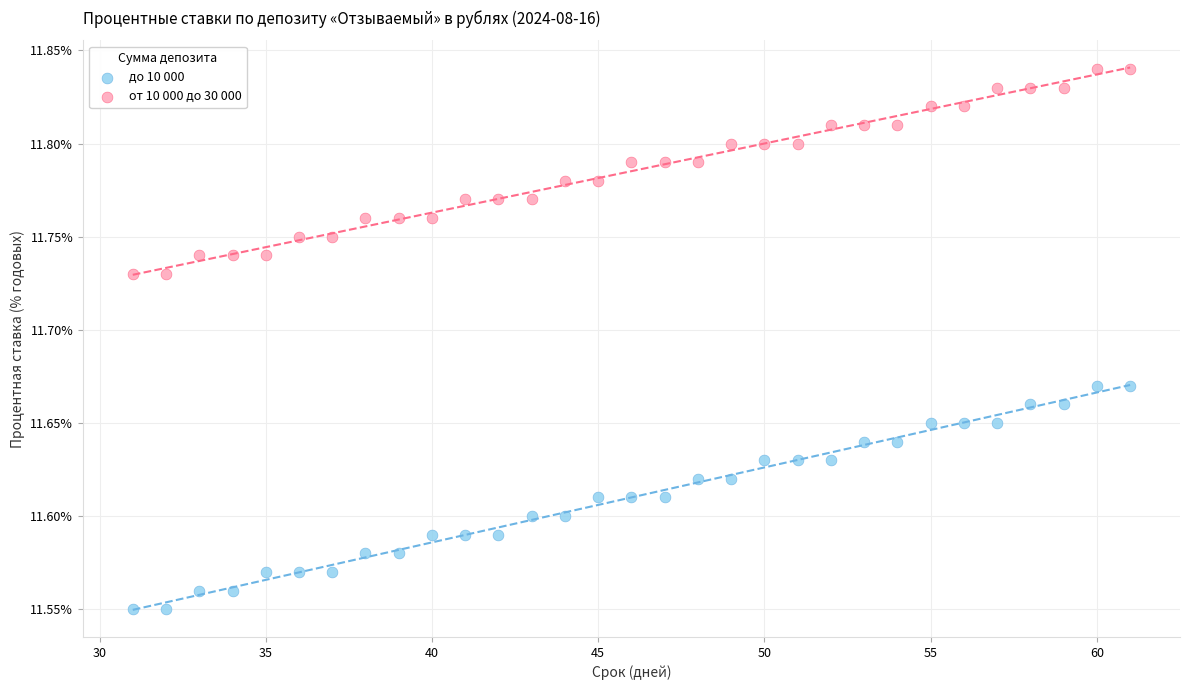

Which series reaches the maximum Y coordinate?

от 10 000 до 30 000